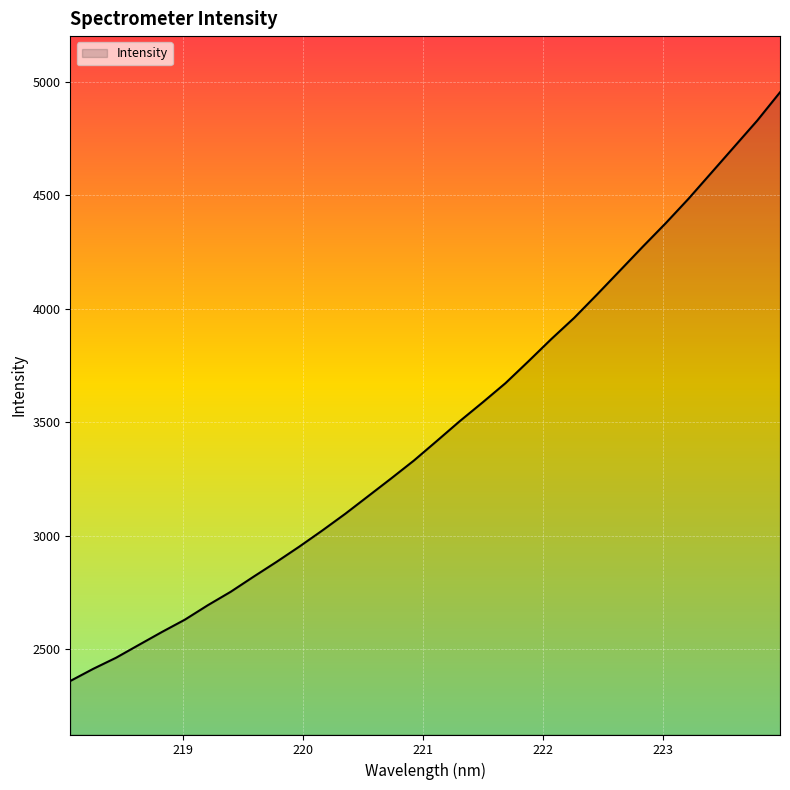

What is the difference between the maximum and minimum values?

2594.9